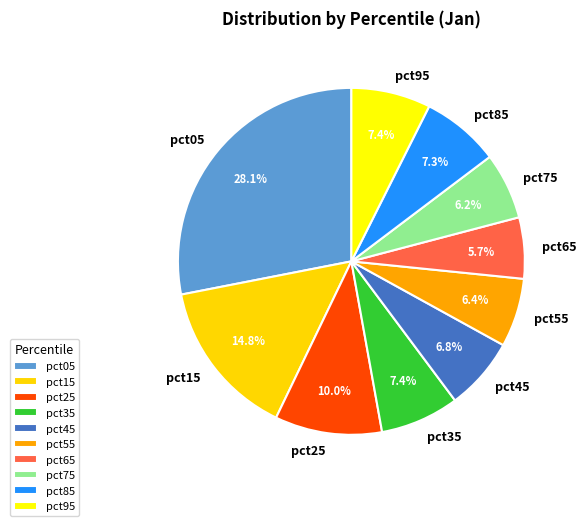

Which category has the biggest portion of the pie?

pct05